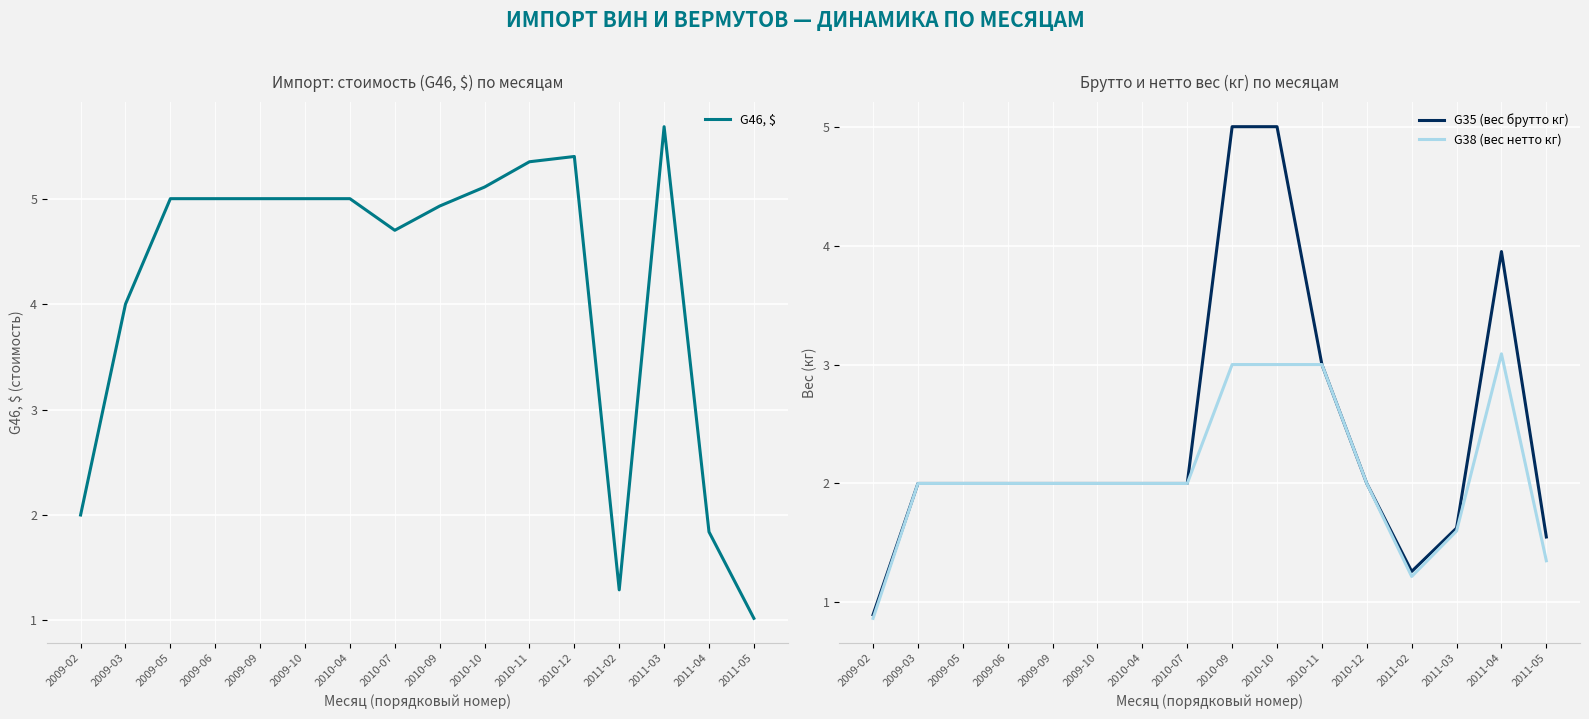

Rank the series by their maximum value, from lowest to highest.

G38 (вес нетто кг), G35 (вес брутто кг), G46, $